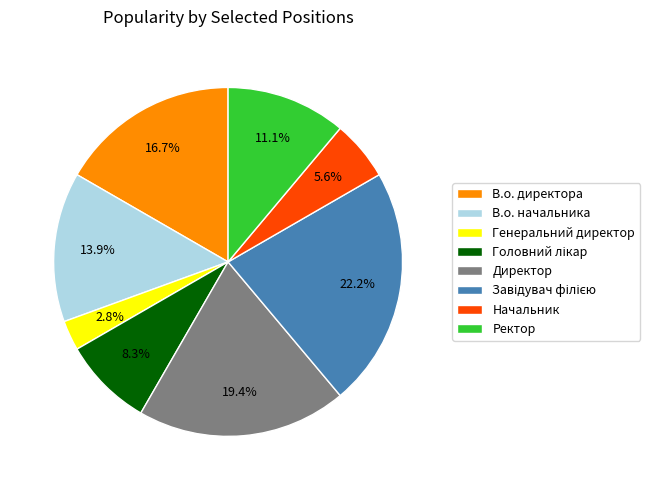

To the nearest percent, what is the average slice percentage?

12%